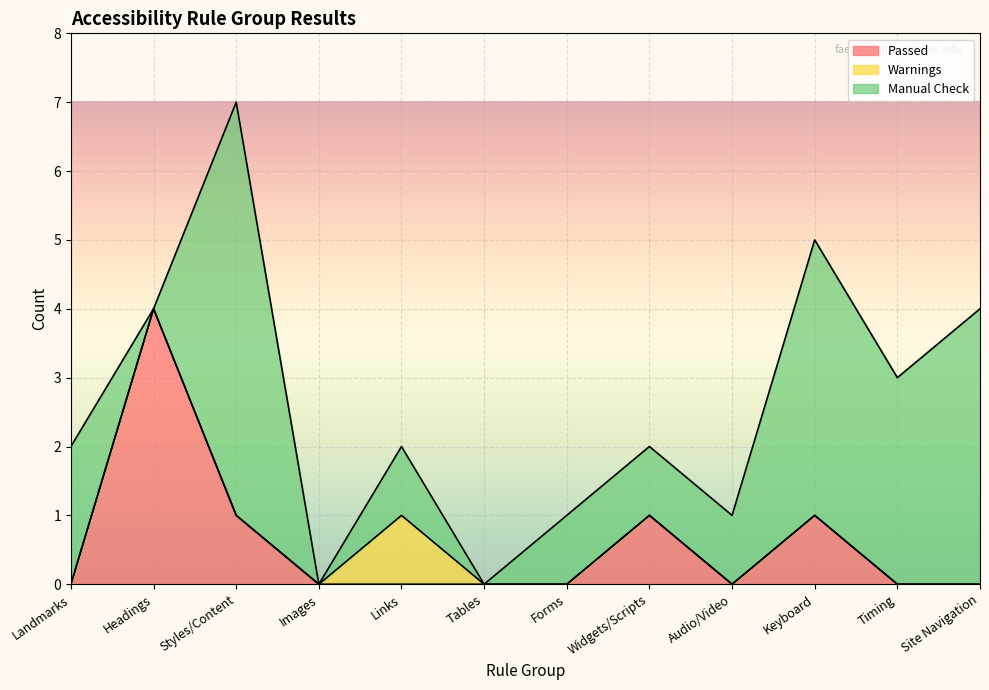

How many Manual Check values are between 1 and 4?

8